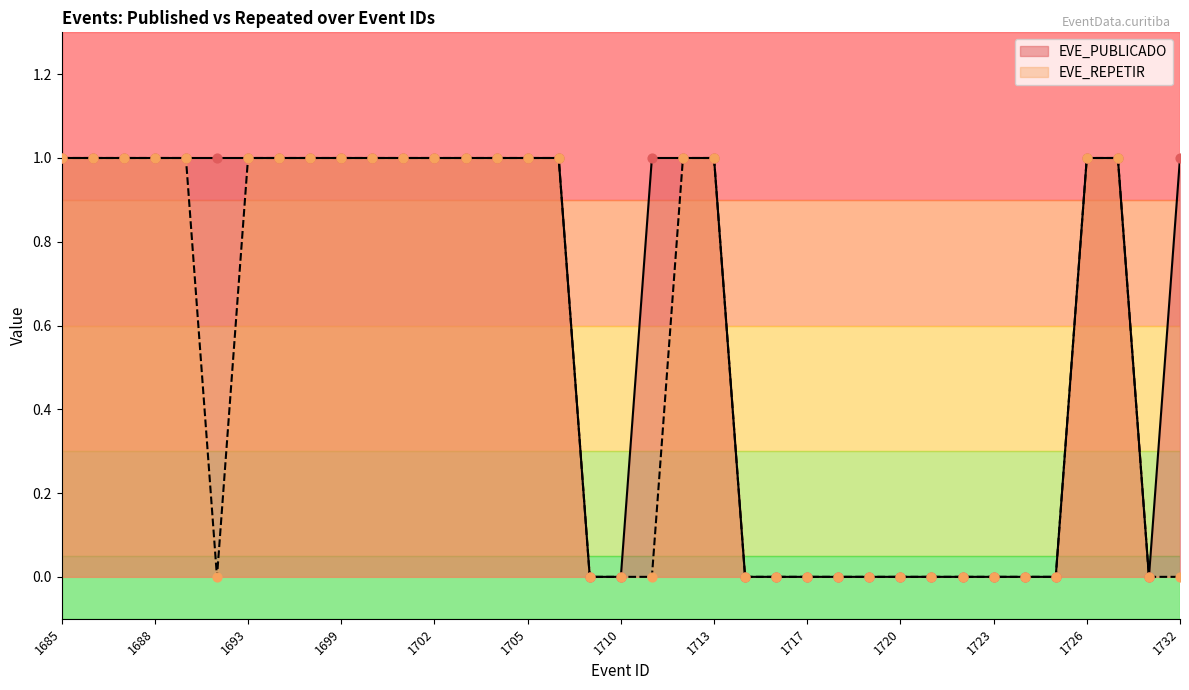

What is the total value across all series at 1701?

2